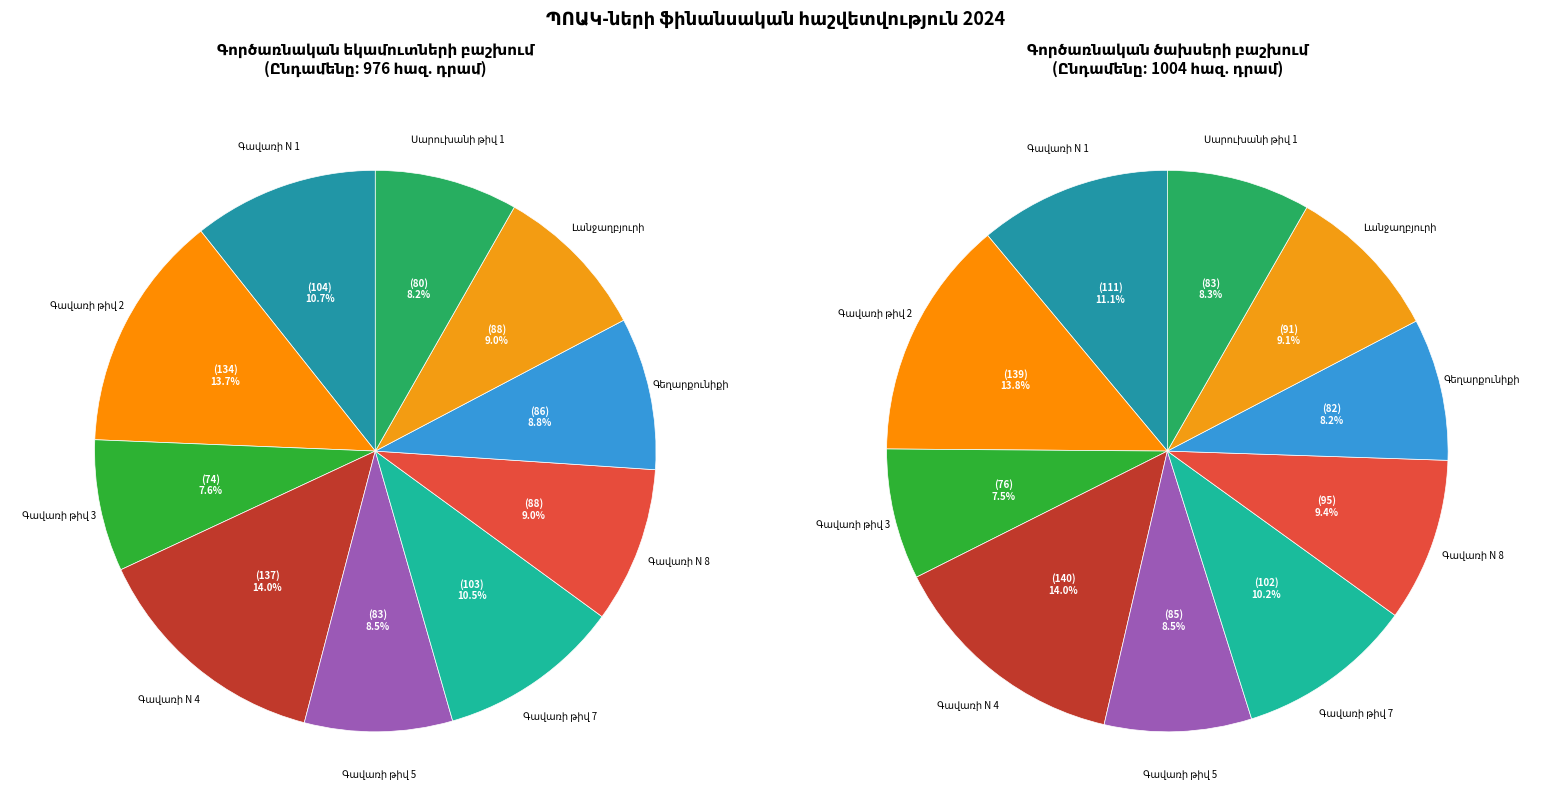

To the nearest percent, what portion does Գավառի թիվ 7 միջնակարգ դպրոց represent?

11%